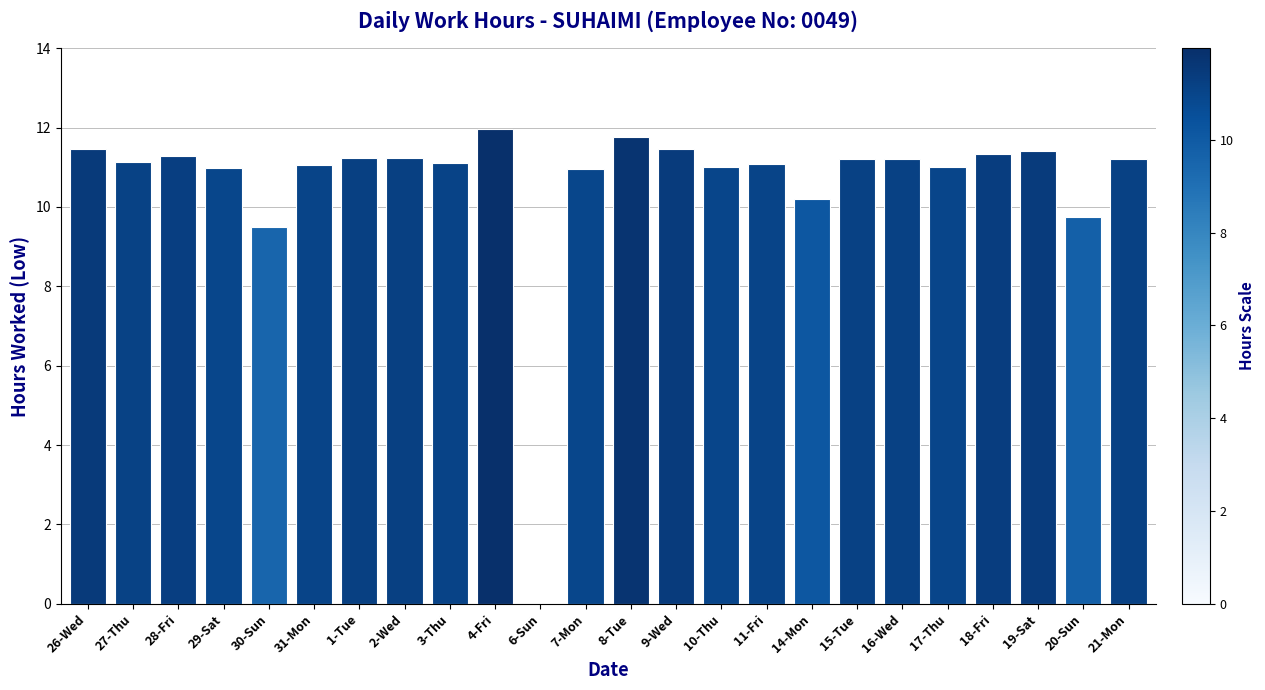

The chart shows a value of 11.1 at 3-Thu. True or false?

True